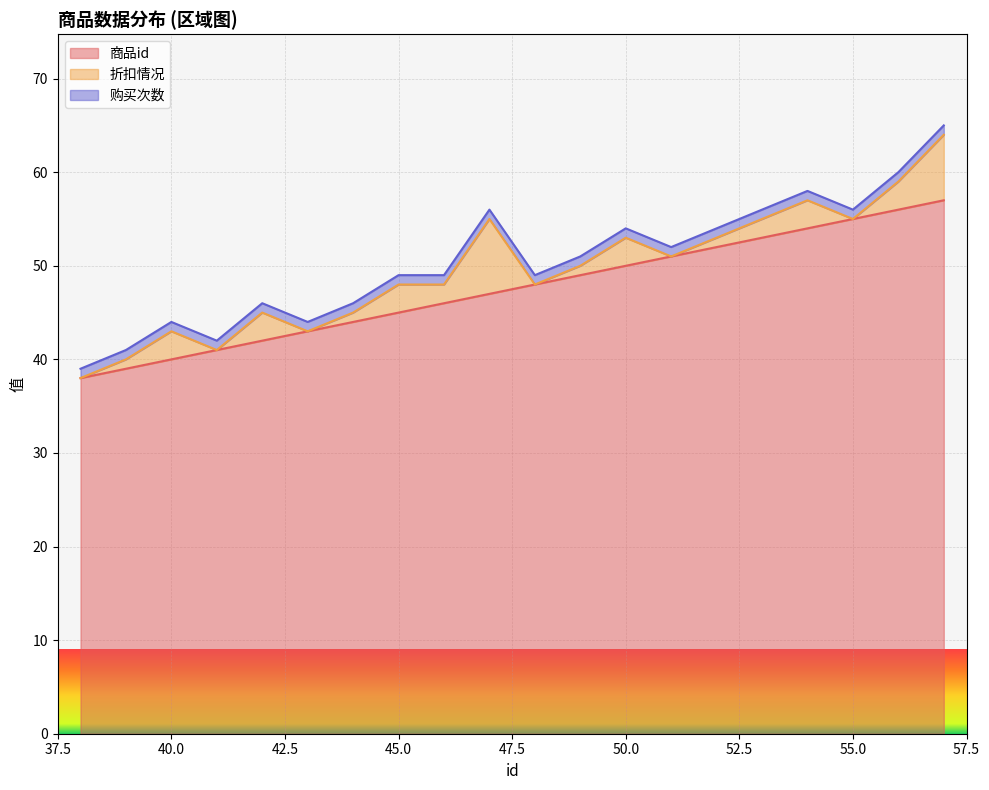

Reading right to left, list all the values displayed in this chart.

商品id: 57	56	55	54	53	52	51	50	49	48	47	46	45	44	43	42	41	40	39	38
折扣情况: 7	3	0	3	2	1	0	3	1	0	8	2	3	1	0	3	0	3	1	0
购买次数: 1	1	1	1	1	1	1	1	1	1	1	1	1	1	1	1	1	1	1	1